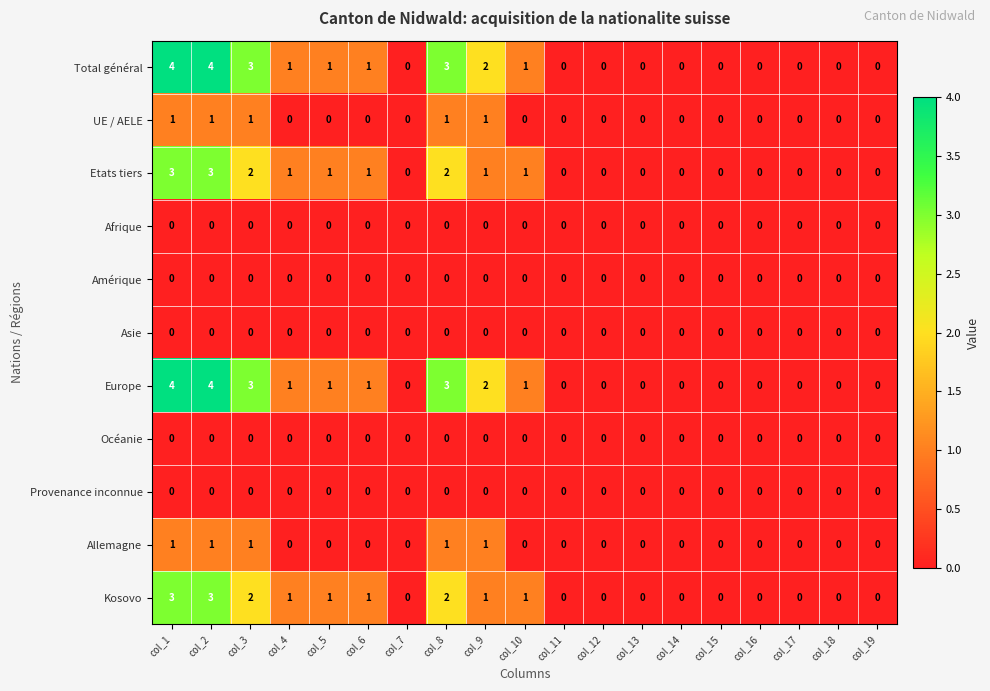

Is it true that Asie equals 0 at col_1?

True